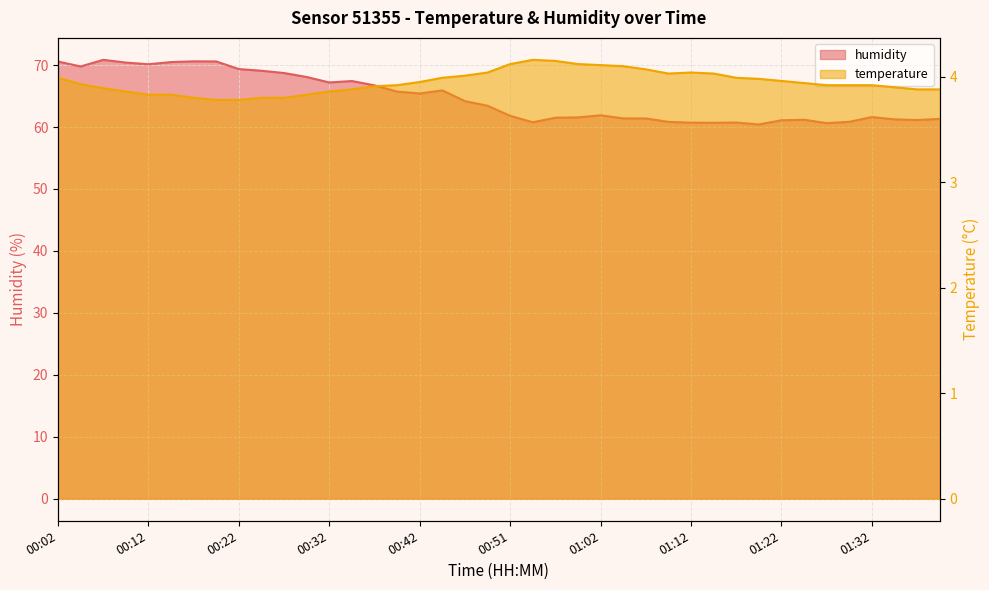

What is the approximate value of humidity at 01:12?

60.7